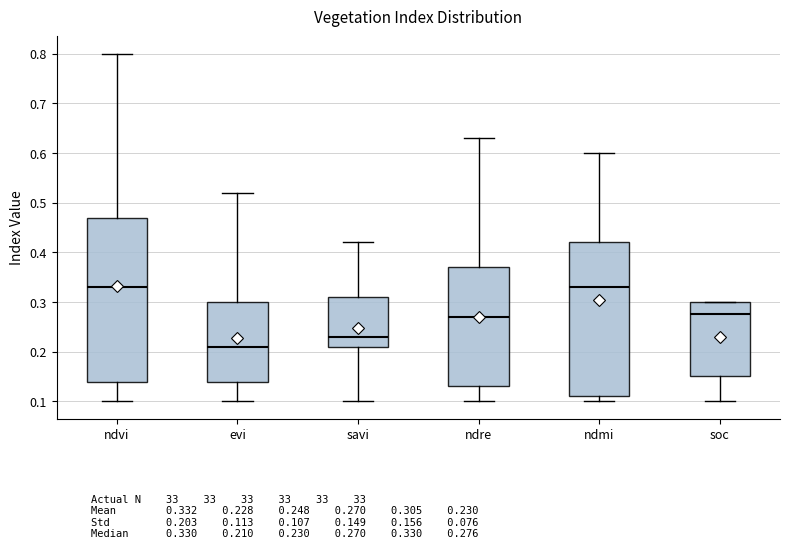

Reading left to right, read every box against the y-axis: the position of its median line, the range the box covers, and the ends of its whiskers. The values are not printed on the chart, so give them approximately, as read against the axis.

ndvi: median 0.33, box 0.14 to 0.47, whiskers 0.10 to 0.80
evi: median 0.21, box 0.14 to 0.30, whiskers 0.10 to 0.52
savi: median 0.23, box 0.21 to 0.31, whiskers 0.10 to 0.42
ndre: median 0.27, box 0.13 to 0.37, whiskers 0.10 to 0.63
ndmi: median 0.33, box 0.11 to 0.42, whiskers 0.10 to 0.60
soc: median 0.28, box 0.15 to 0.30, whiskers 0.10 to 0.30